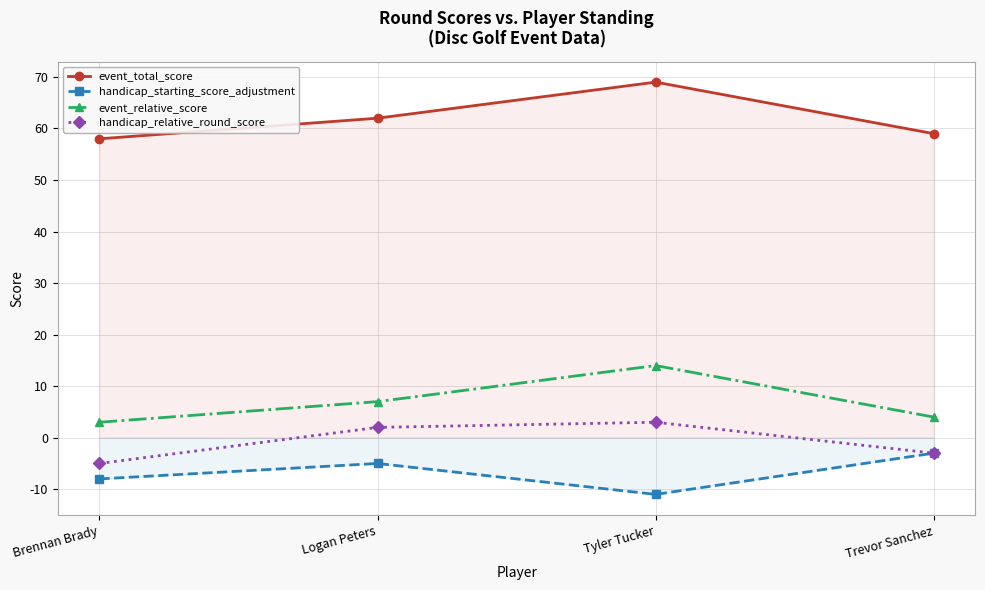

The value of event_relative_score at Trevor Sanchez is 4. True or false?

True